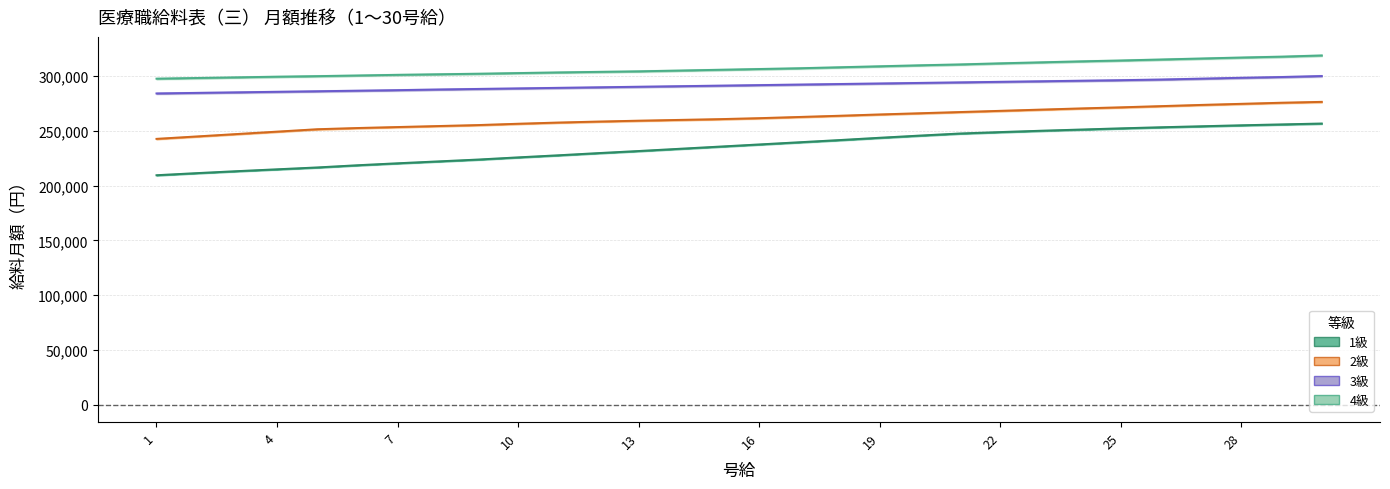

At which category is the sum across all series the highest?

30